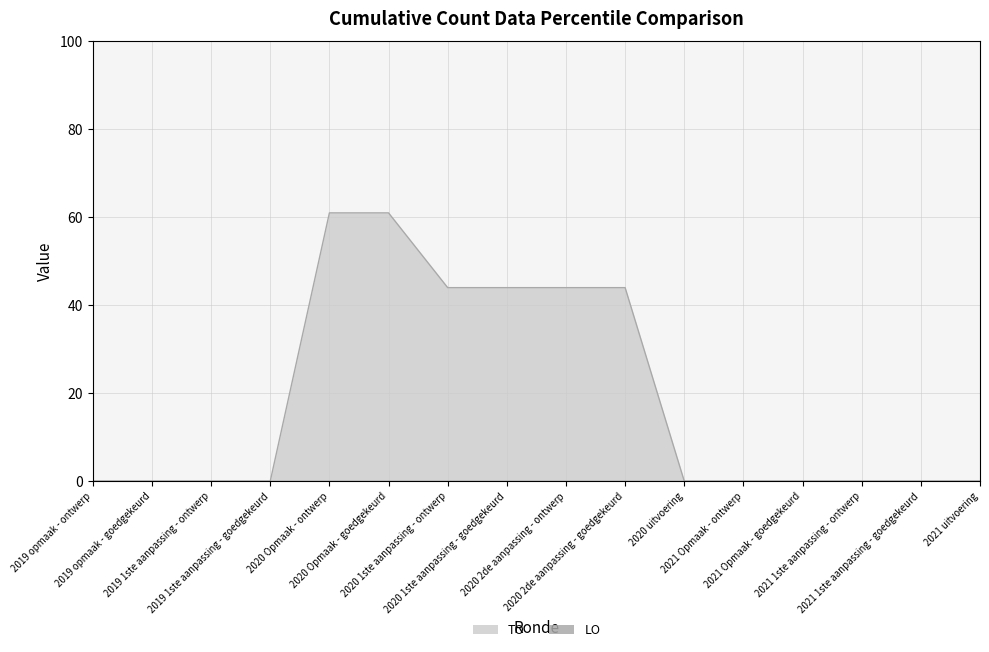

Which label corresponds to the largest value in the chart?

2020 Opmaak - ontwerp